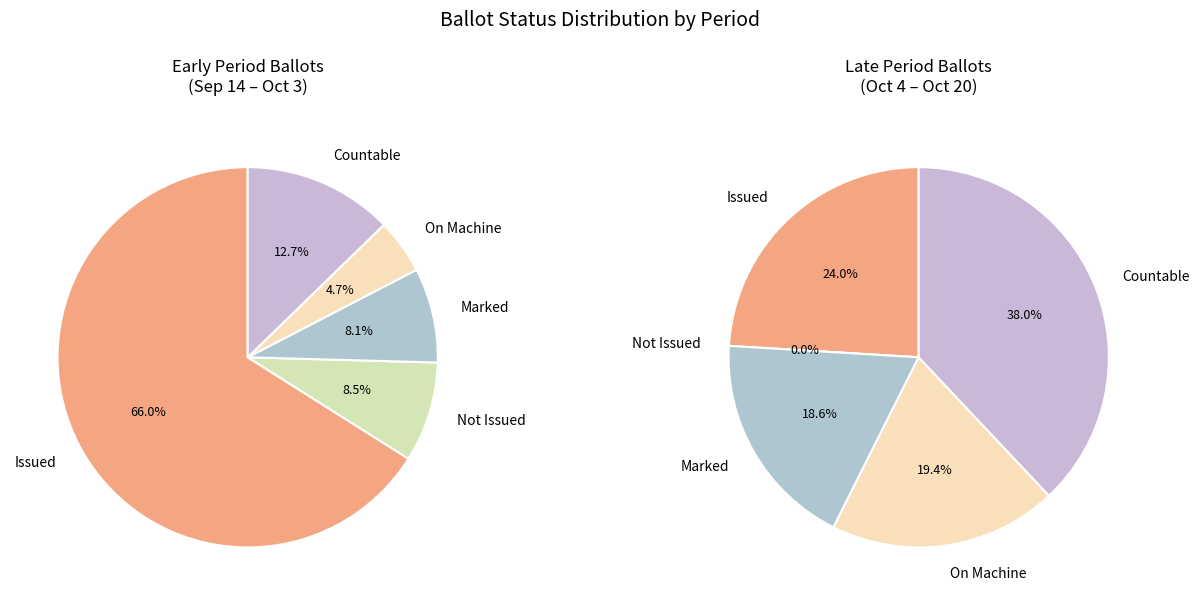

To the nearest percent, what percentage of the pie is 24?

4%